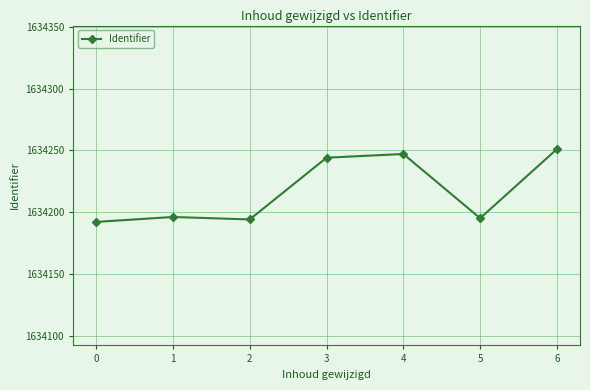

What is the change in value from 2 to 4?

+53